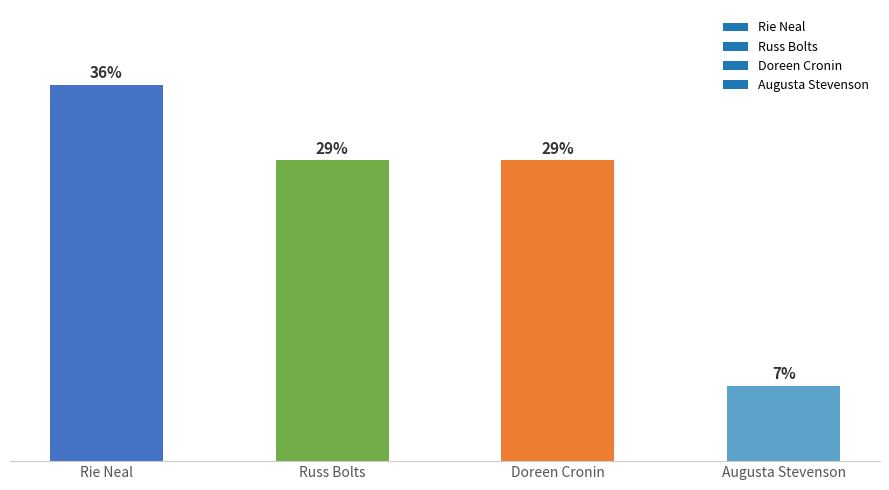

Are the bars horizontal?

No